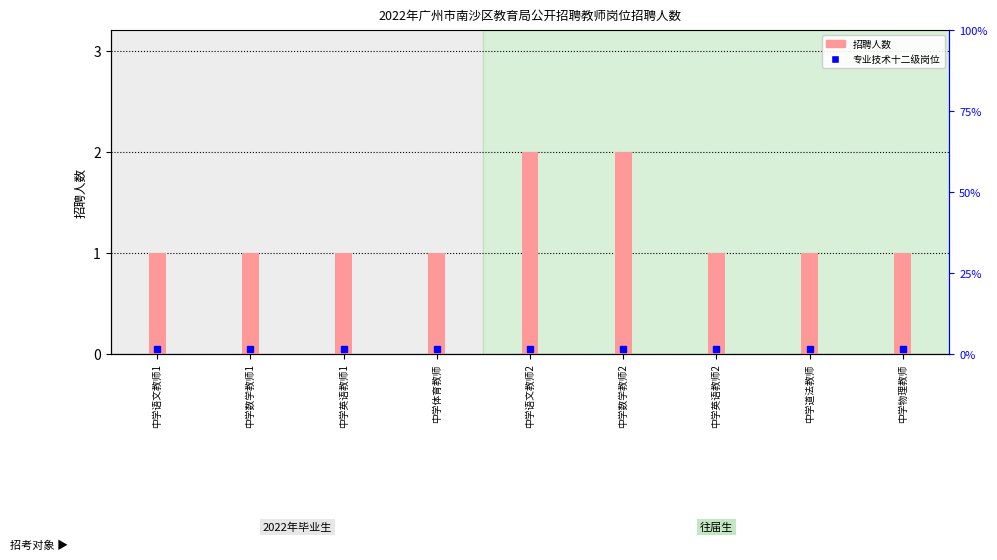

List the labels in order of value, smallest first.

中学语文教师1, 中学数学教师1, 中学英语教师1, 中学体育教师, 中学英语教师2, 中学道法教师, 中学物理教师, 中学语文教师2, 中学数学教师2